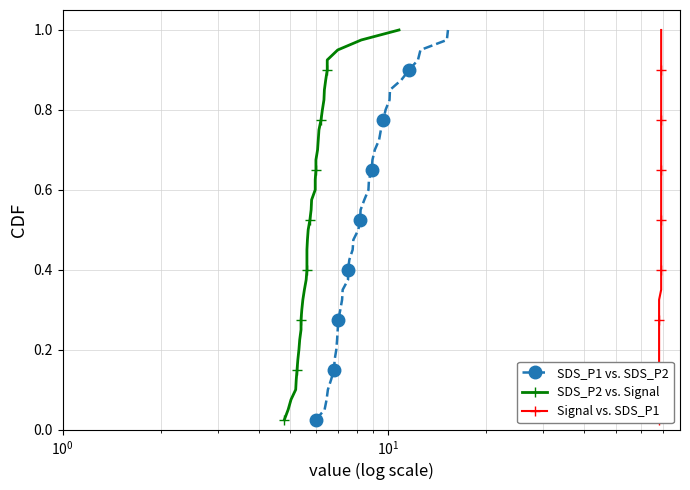

Is it true that SDS_P2 vs. Signal equals 0.3 at 16?

False